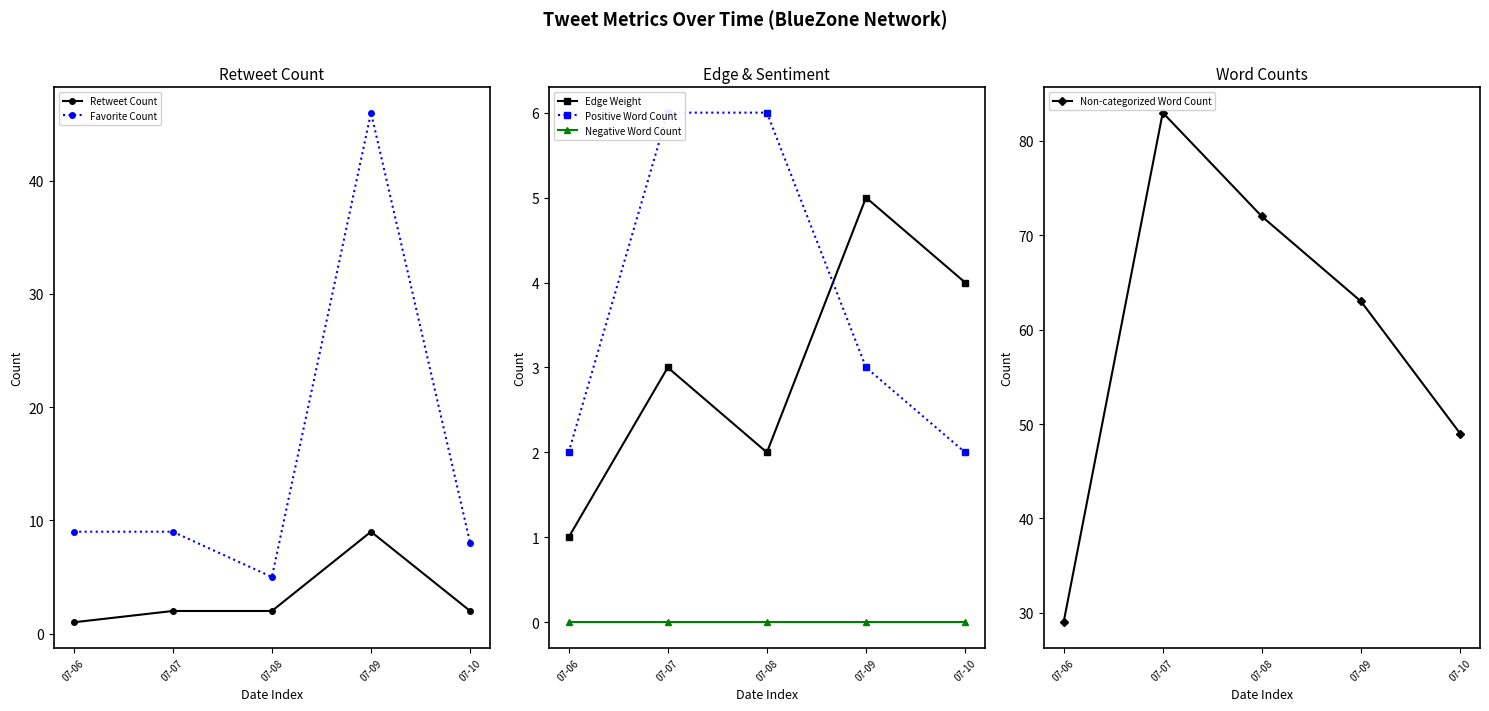

What is the sum of the Edge Weight values at 07-10 and 07-09?

9